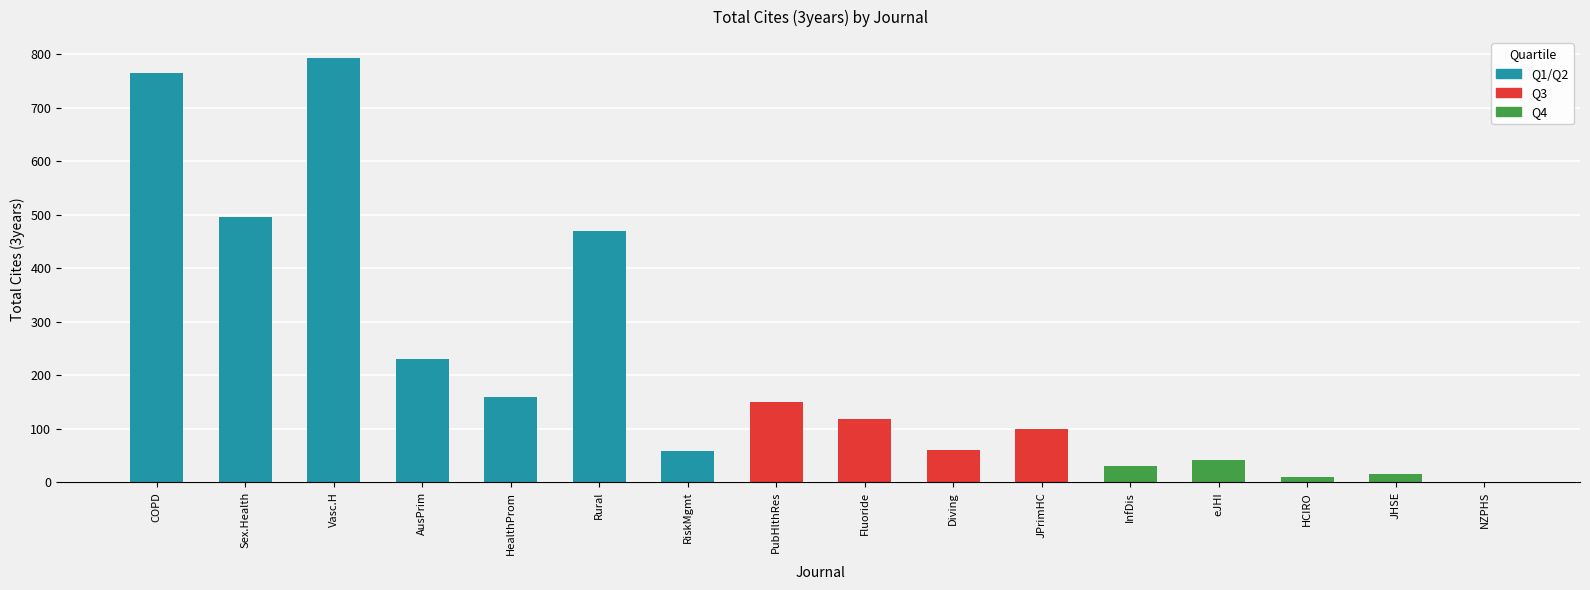

True or false: the data shows 244 at Sex.Health.

False